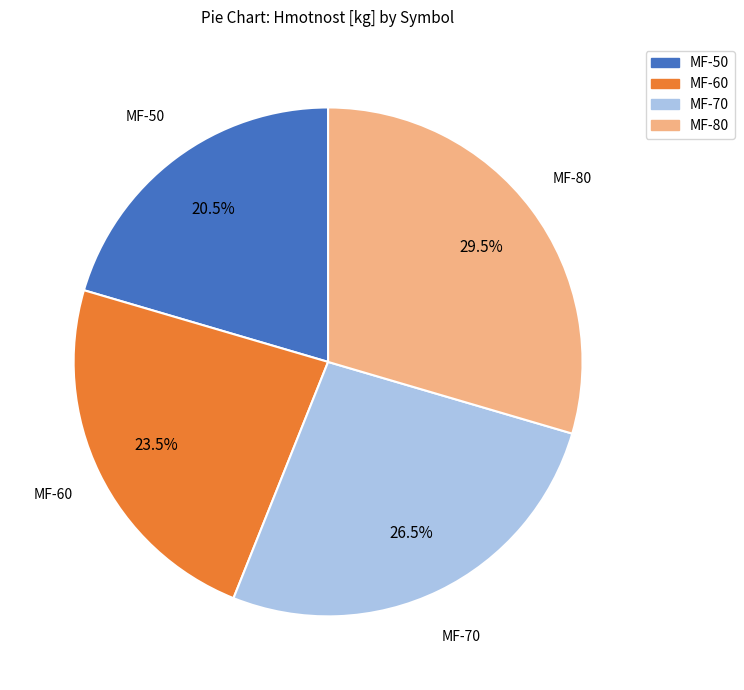

Is there any slice that represents more than half of the pie?

No